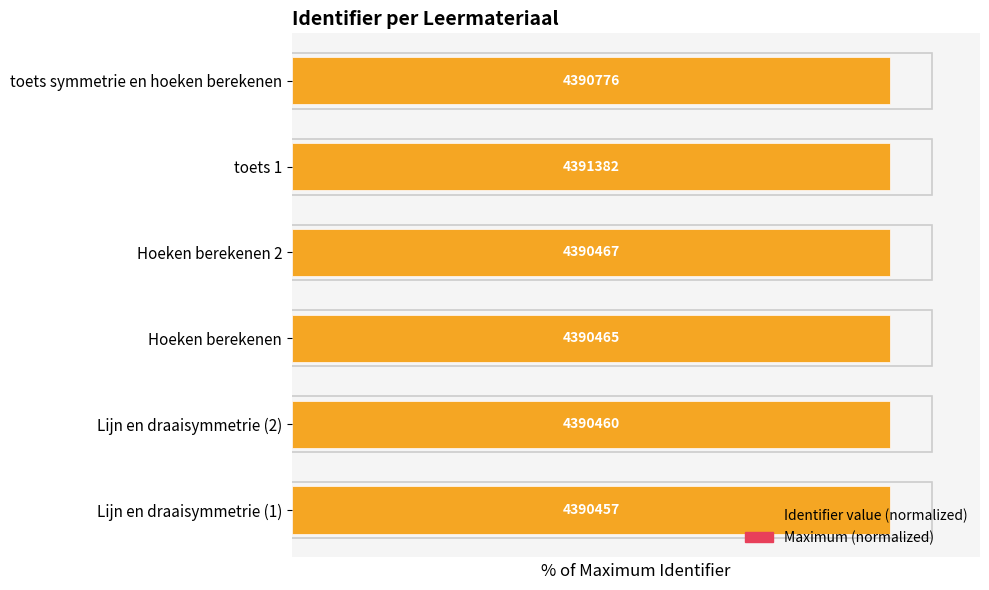

The Identifier value (normalized) series shows 100.0 at Hoeken berekenen 2. True or false?

True